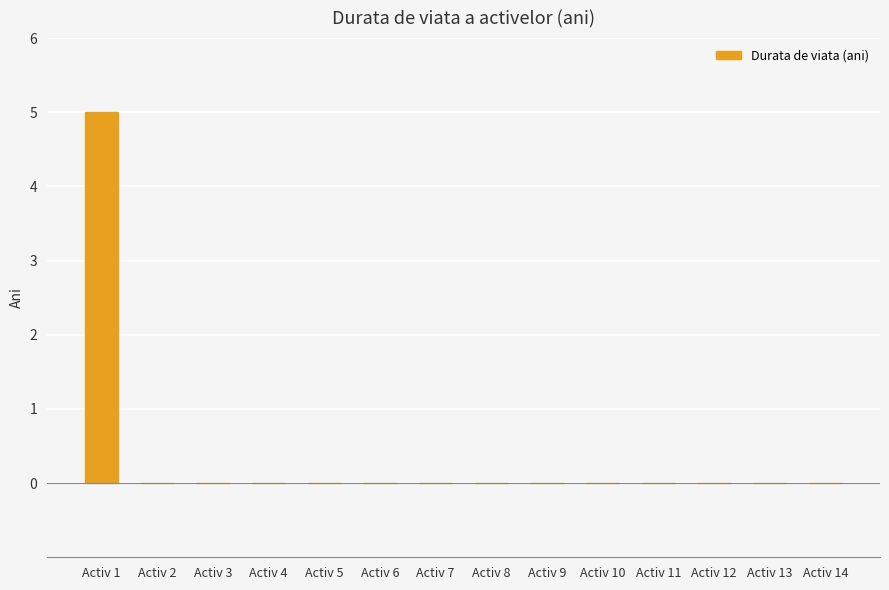

At which category does the chart reach its peak across all series?

Activ 1